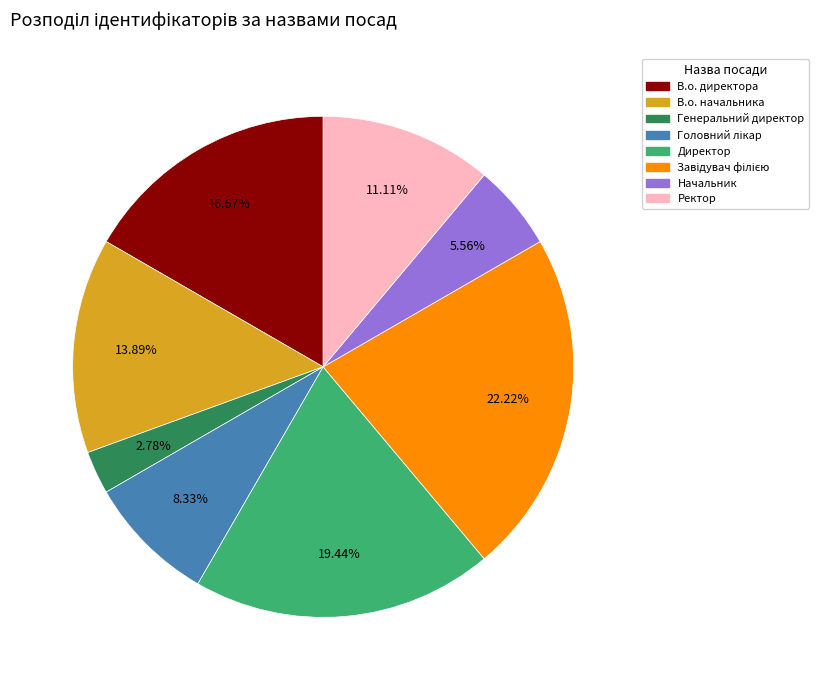

Count the number of slices in the pie.

8